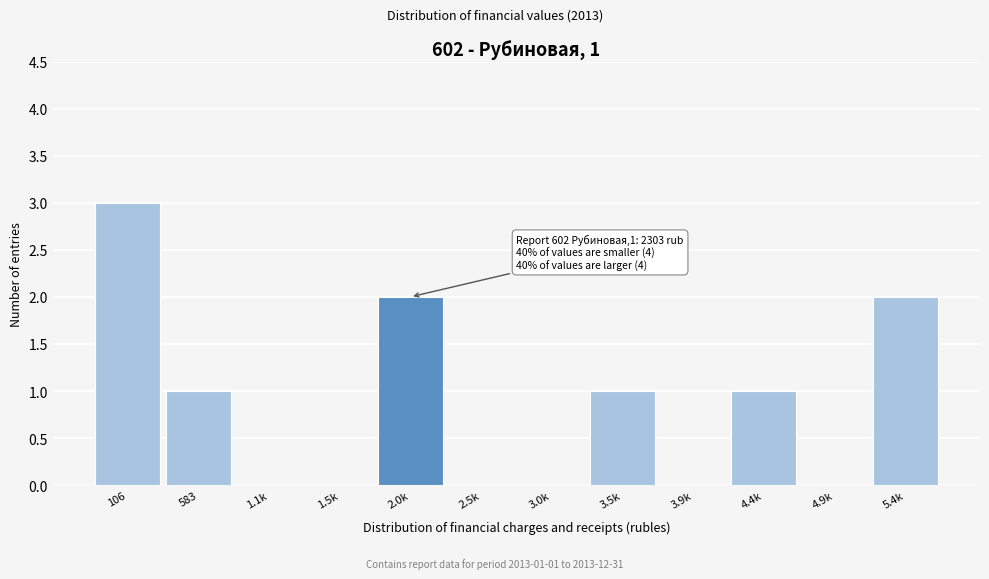

Reading left to right, what are all the values shown in this chart?

106=3	583=1	1.1k=0	1.5k=0	2.0k=2	2.5k=0	3.0k=0	3.5k=1	3.9k=0	4.4k=1	4.9k=0	5.4k=2